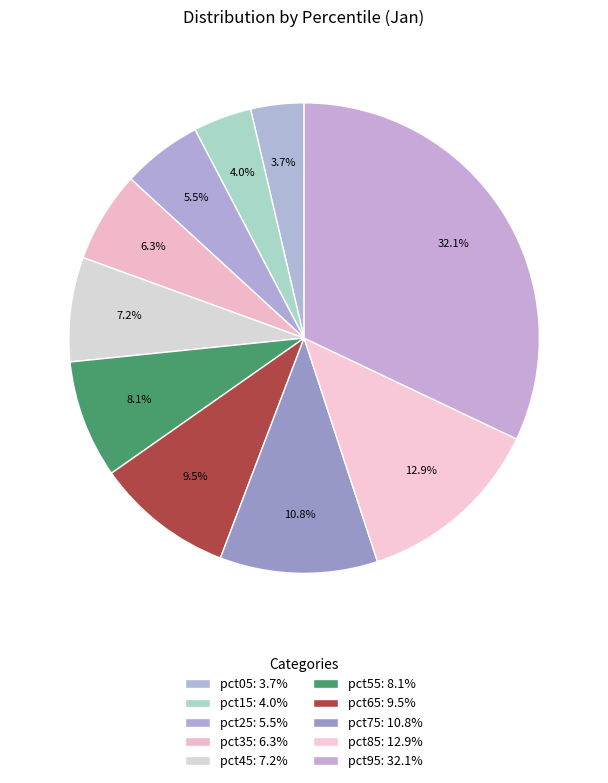

How many slices are in this pie chart?

10